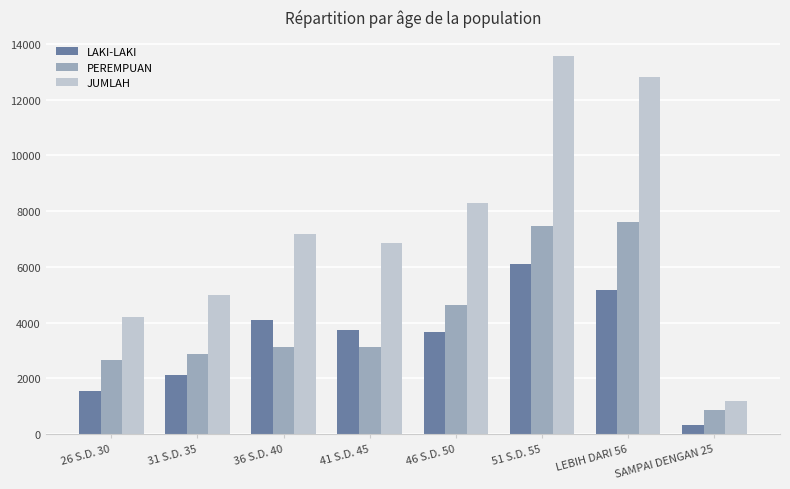

How many series are shown in this chart?

3